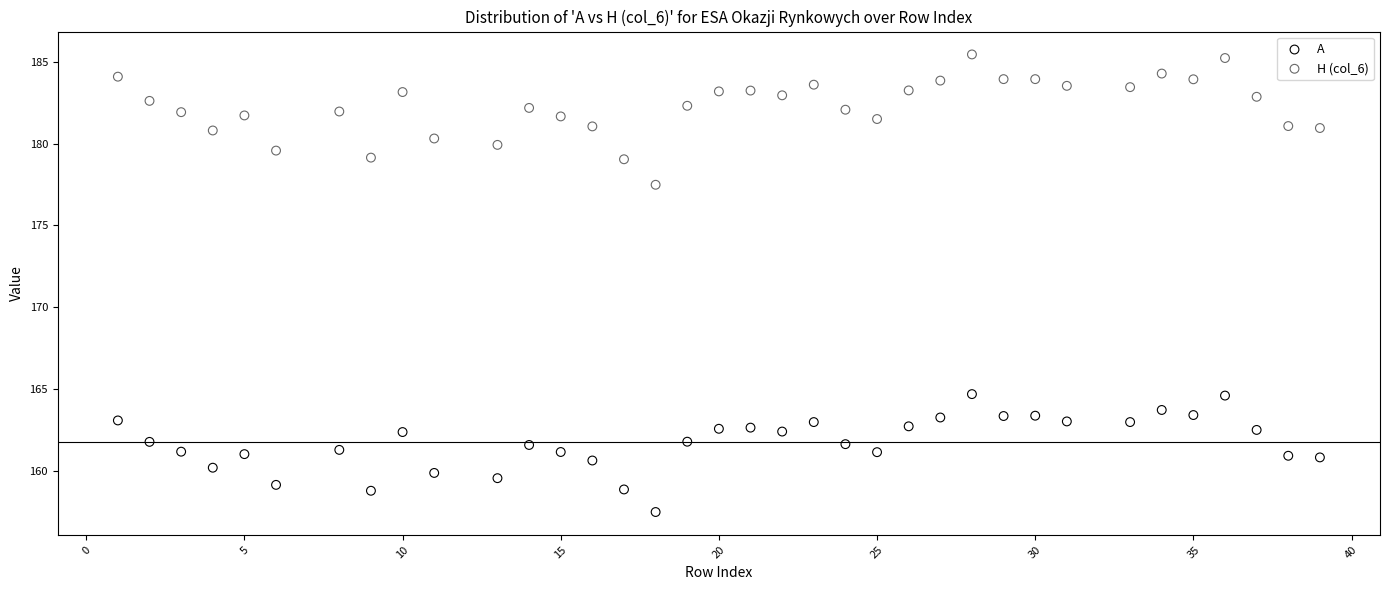

Which series reaches the minimum Y coordinate?

A